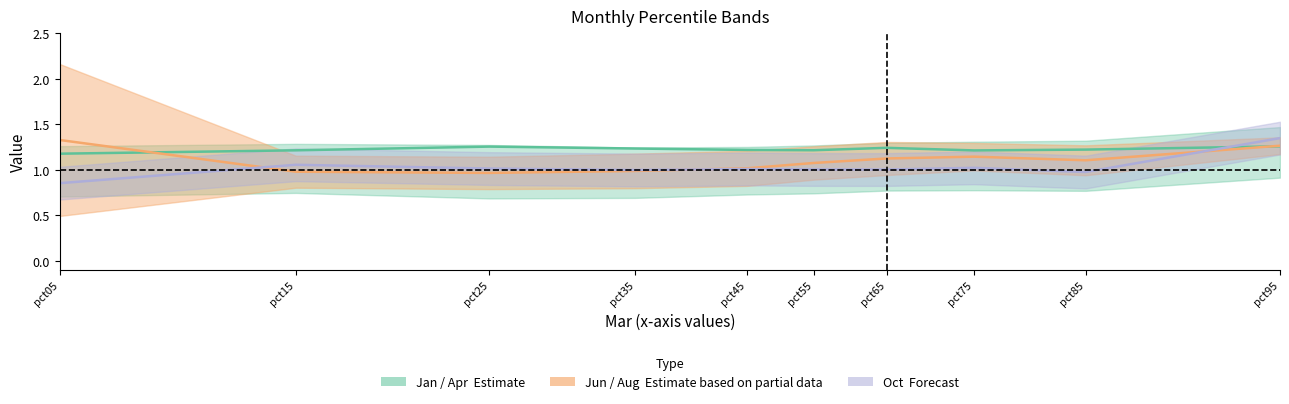

At which category does Jan / Apr (Estimate) reach its first local peak?

pct25